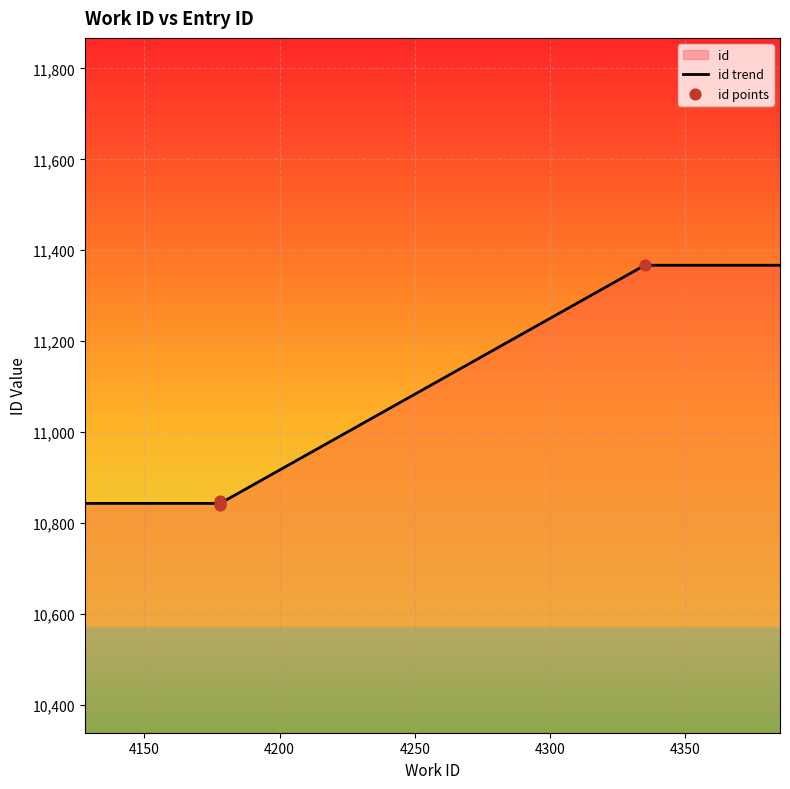

Which has a higher value, 4178 or 4178?

4178